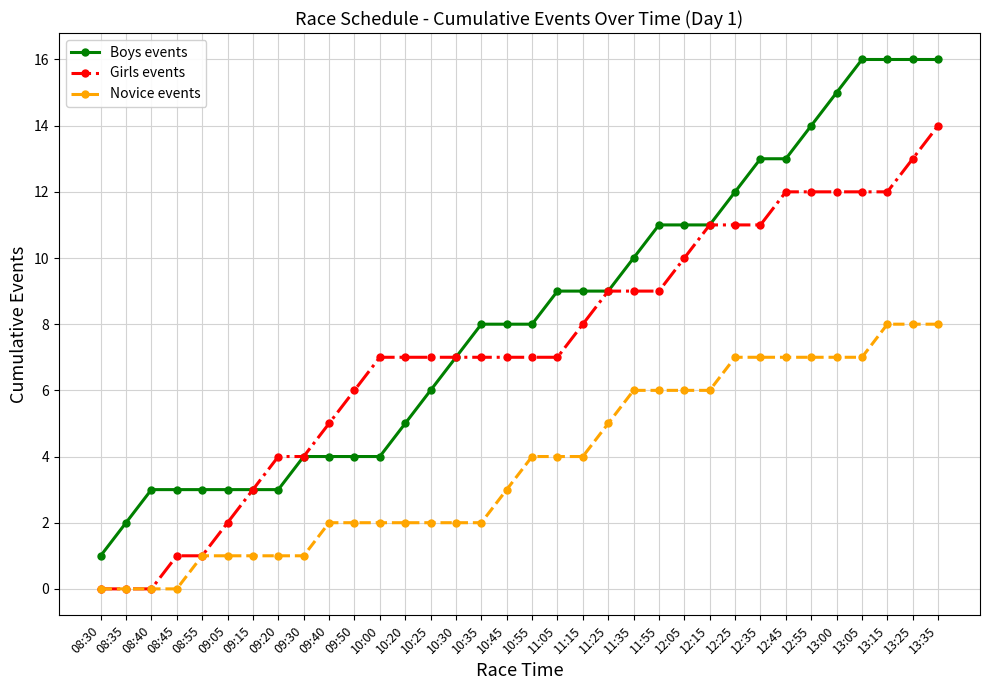

The Girls events series shows 12 at 11:25. True or false?

False